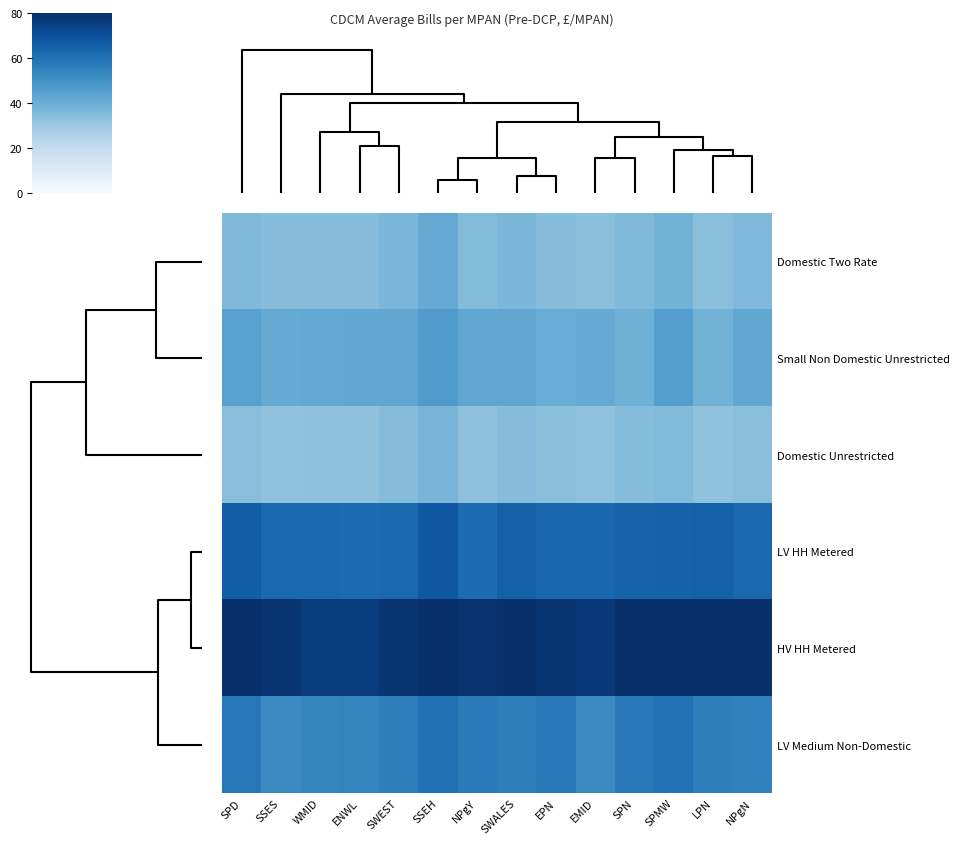

Between SSEH and SPMW, which series saw the biggest shift?

LV HH Metered